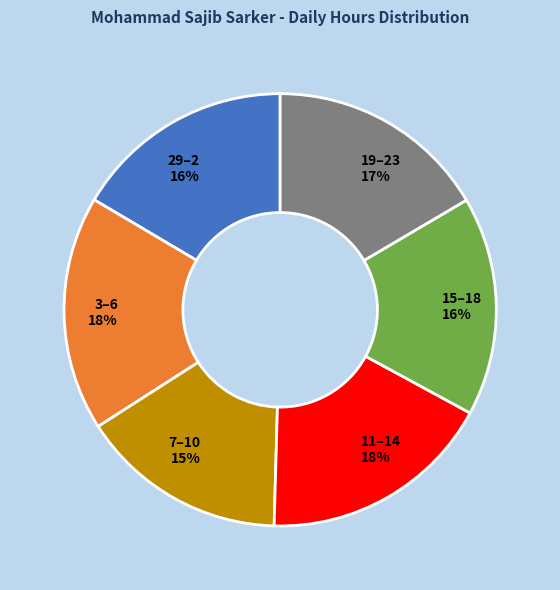

How many segments does this pie chart have?

6